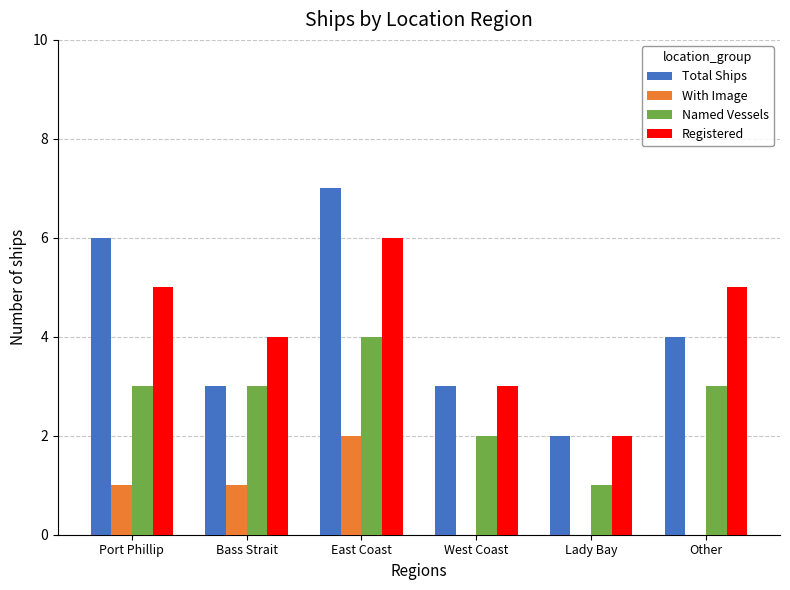

The Registered series shows 1 at Bass Strait. True or false?

False